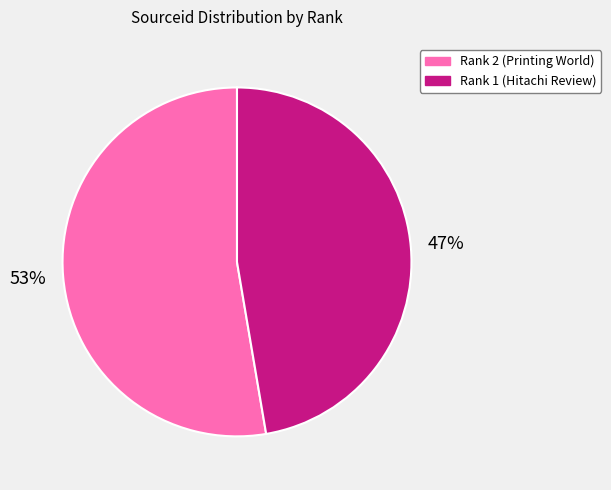

Do Rank 2 (Printing World) and Rank 1 (Hitachi Review) together represent more than half of the pie?

Yes